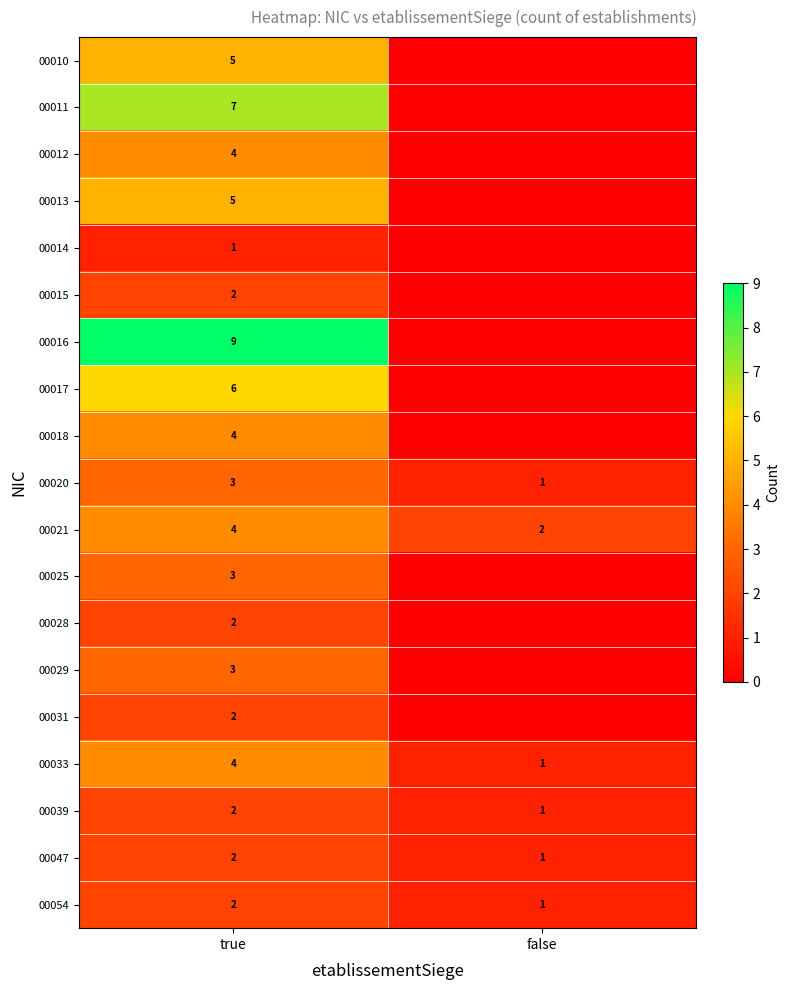

At how many categories does at least one series exceed 7?

1